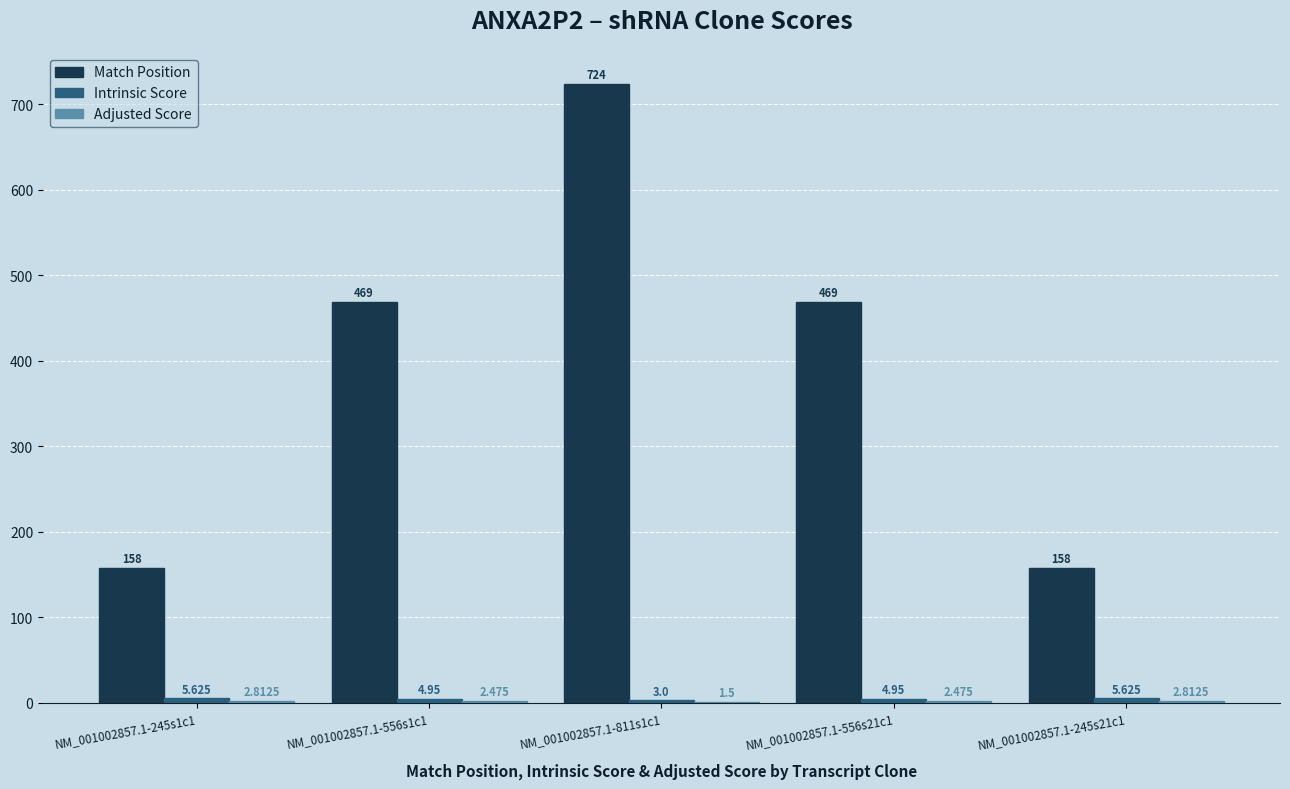

Which series changed the most between NM_001002857.1-811s1c1 and NM_001002857.1-556s21c1?

Match Position